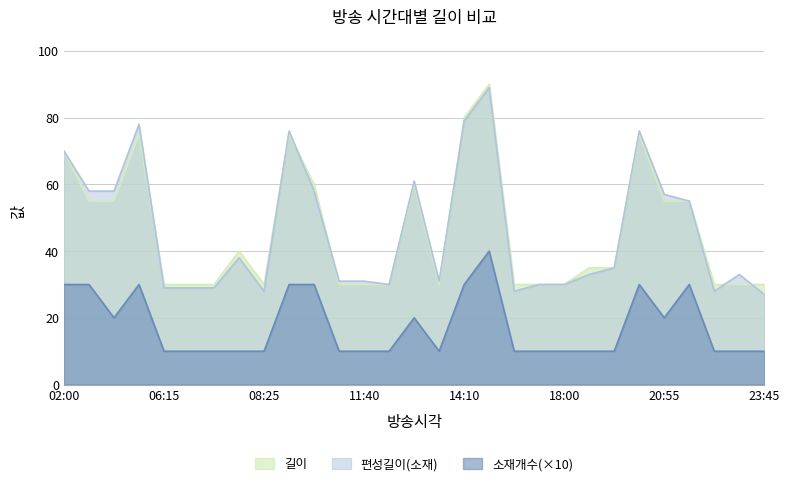

What is the lowest value of the 소재개수 series?

10